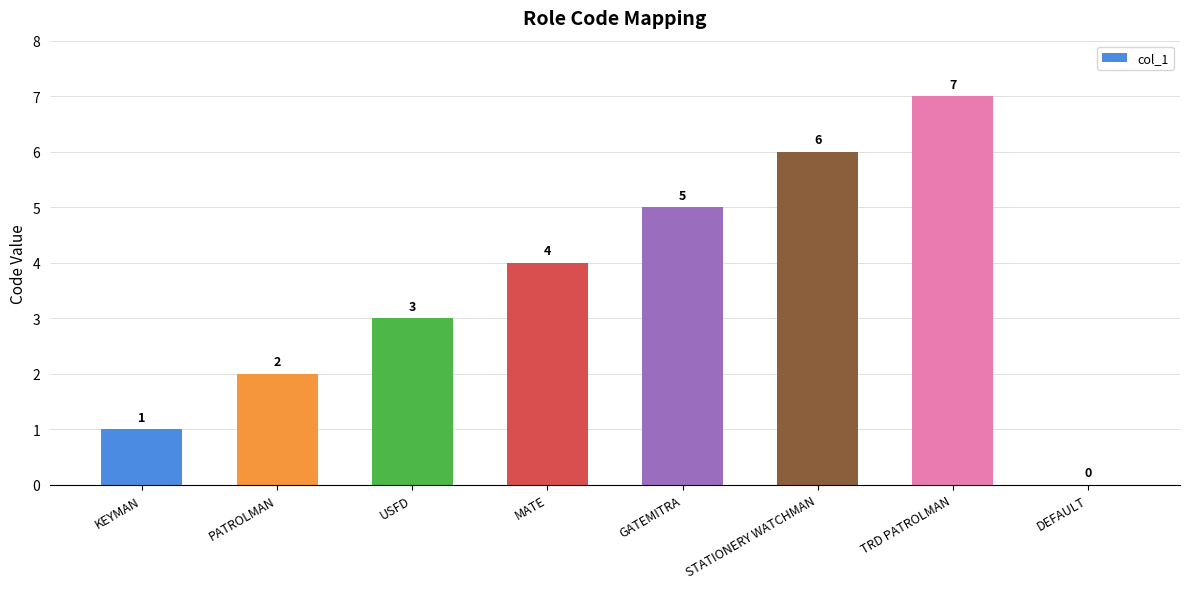

Which label corresponds to the largest value in the chart?

TRD PATROLMAN